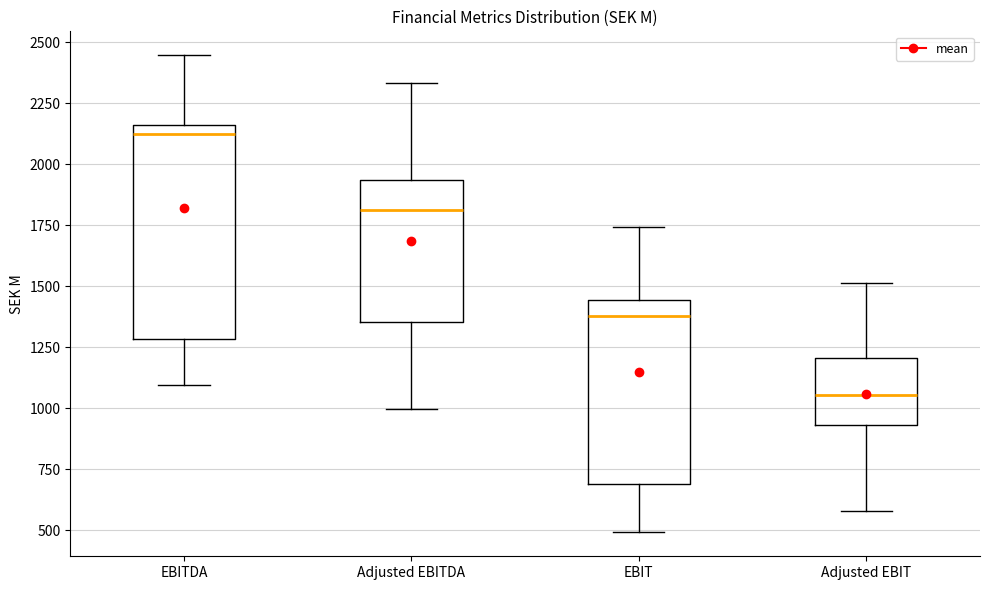

Where is the upper edge of the box for Adjusted EBIT on the y-axis? The values are not printed on the chart, so give them approximately, as read against the axis.

1200